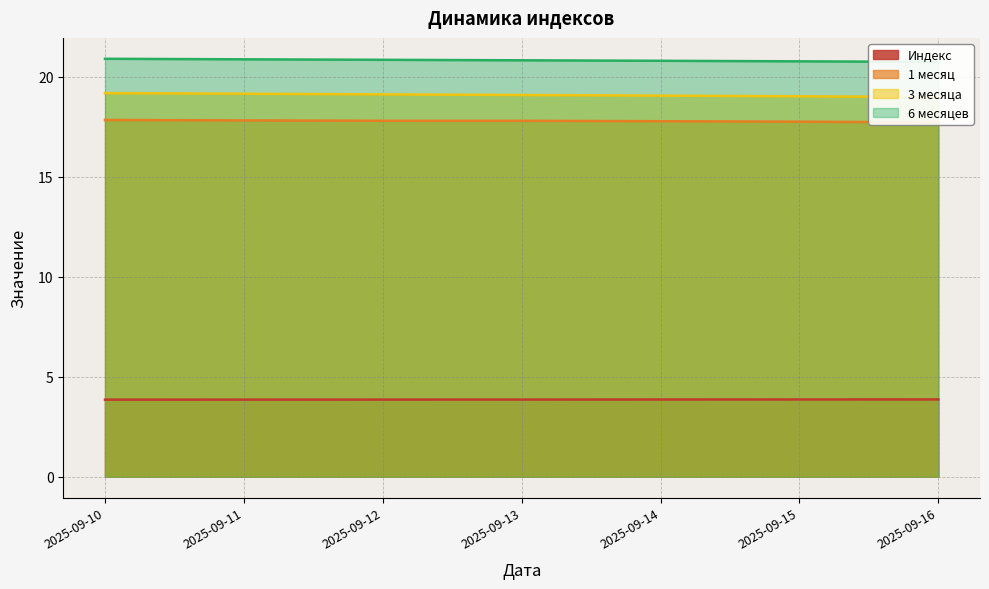

The 3 месяца series shows 9.7 at 2025-09-13. True or false?

False